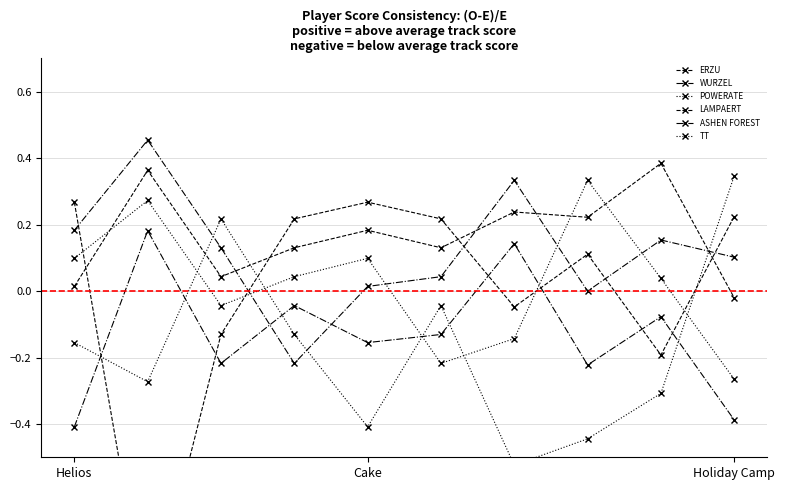

After their last crossing, which series has the higher values: TT or POWERATE?

TT